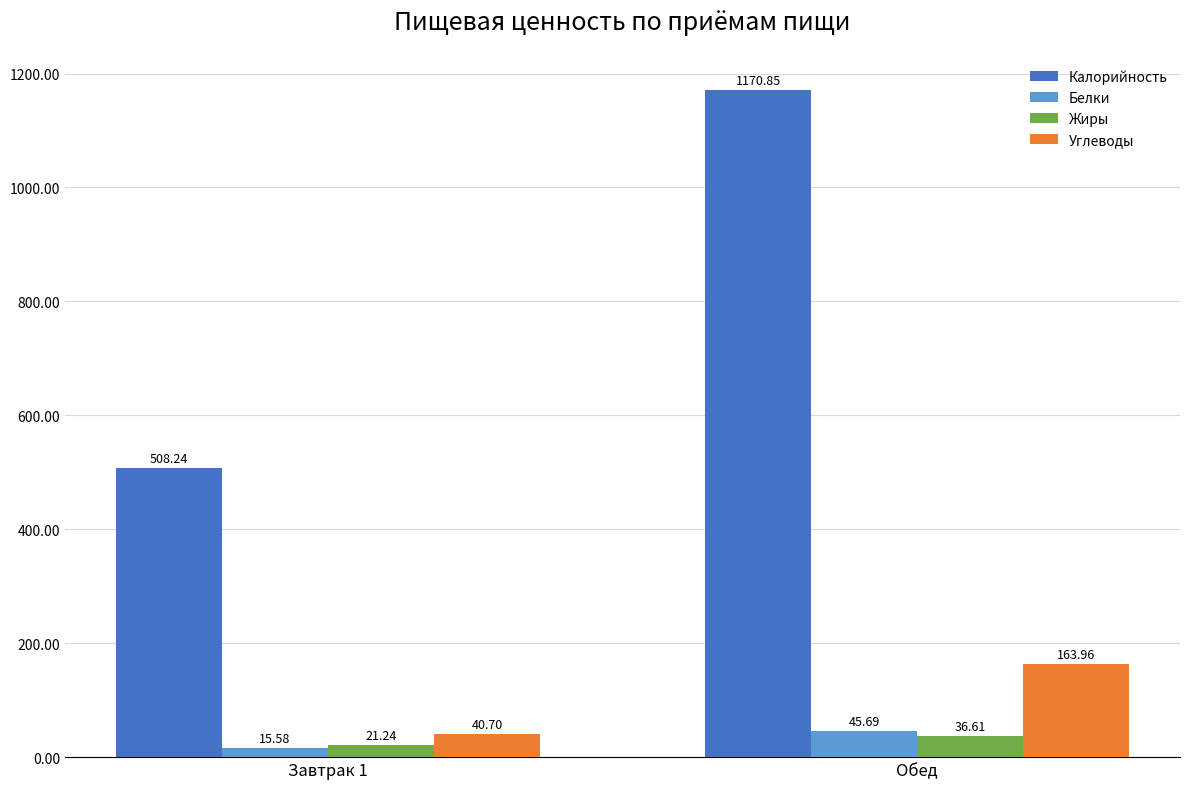

How many distinct data groups are displayed?

4